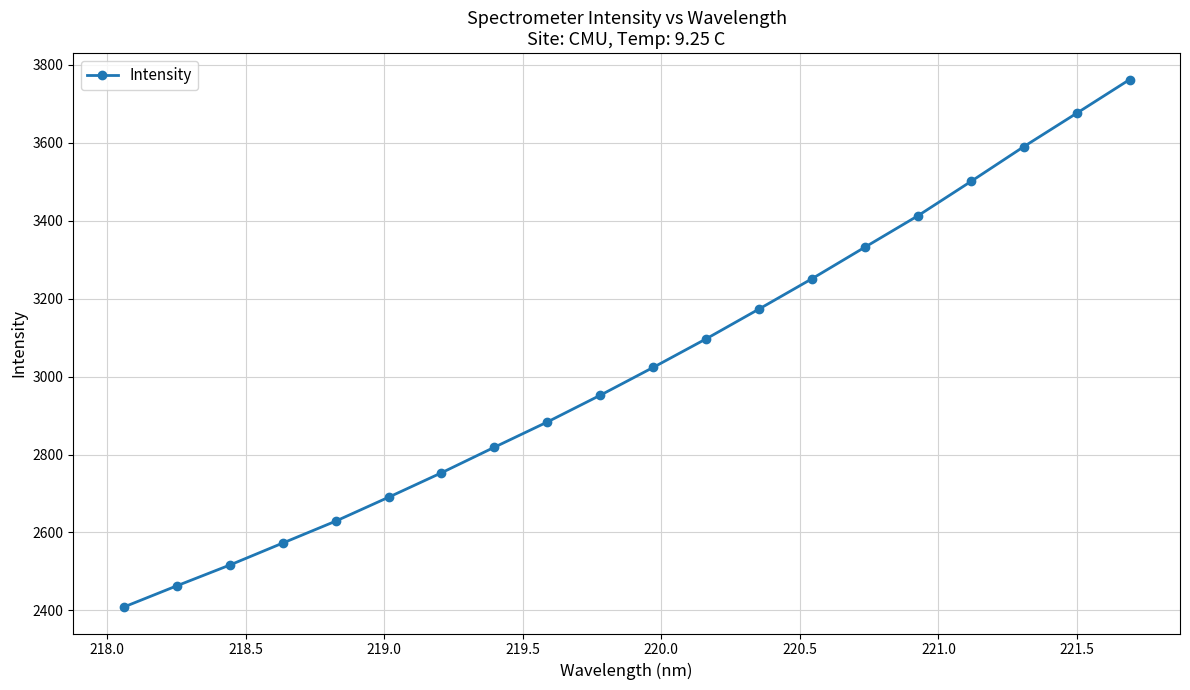

Reading left to right, extract all data points from this chart.

2408.5	2462.9	2516.2	2572.6	2628.9	2690.3	2753.1	2818.7	2883.6	2952.2	3023.6	3096.9	3173.5	3251.2	3332.2	3412.6	3500.5	3589.9	3675.7	3762.0